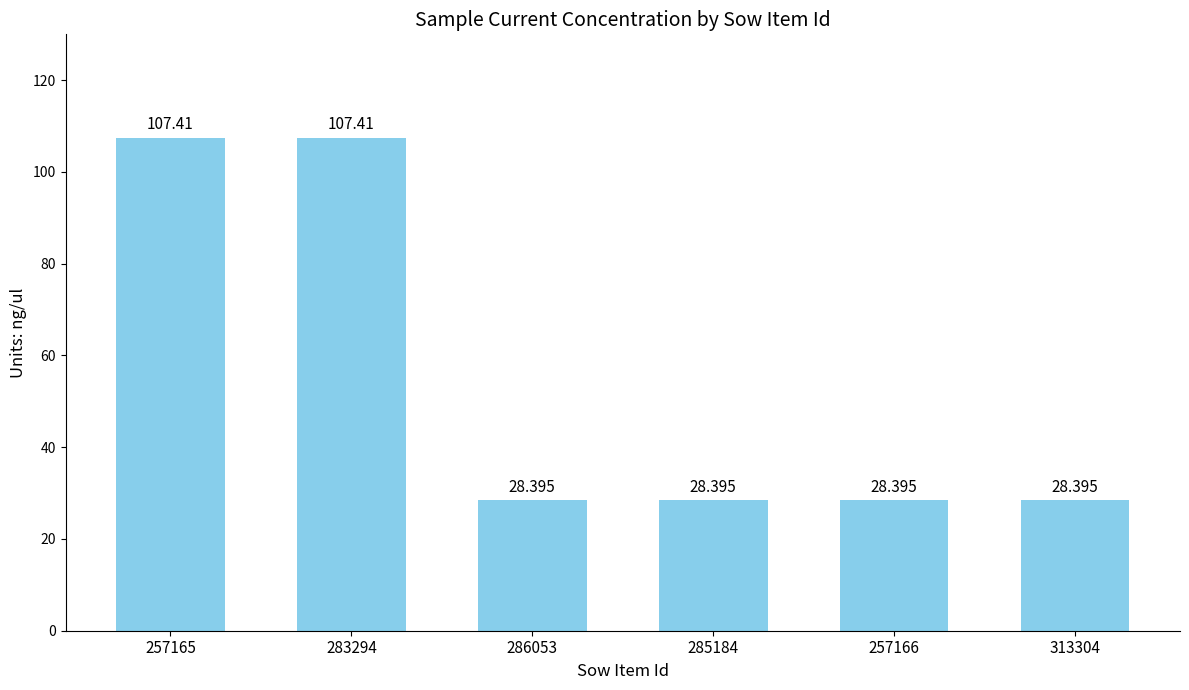

At which label is the value closest to 67?

286053